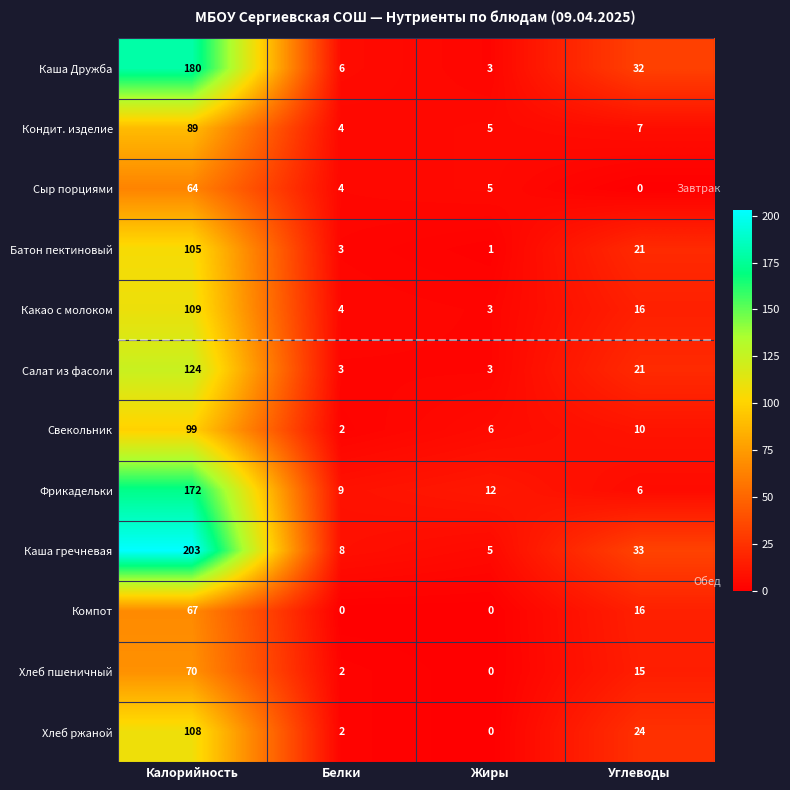

What is the average value of the Хлеб пшеничный series?

22